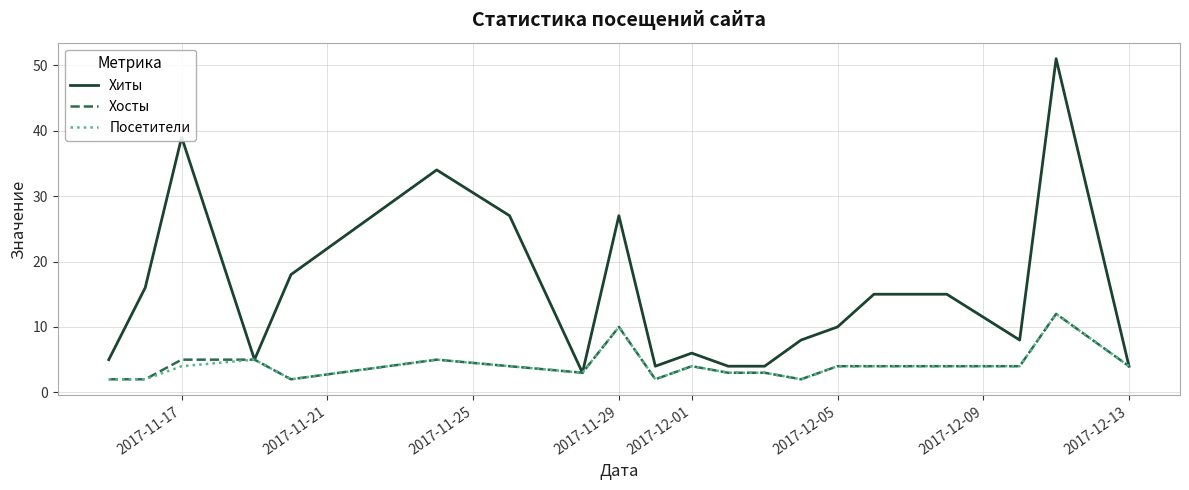

Which series has the largest total across all categories?

Хиты